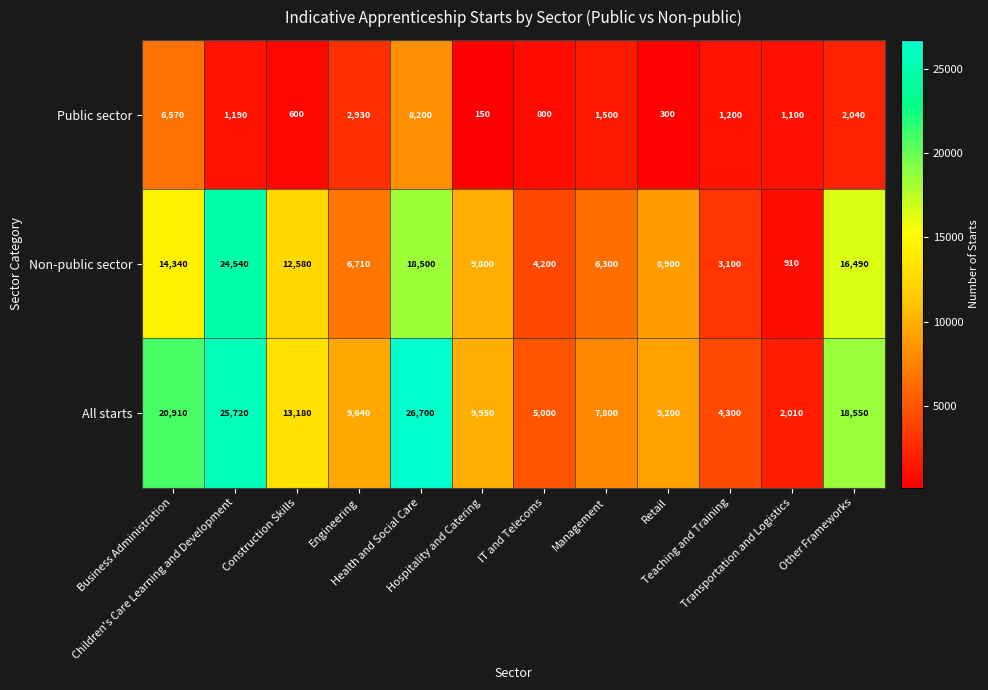

Which series has the largest total across all categories?

All starts